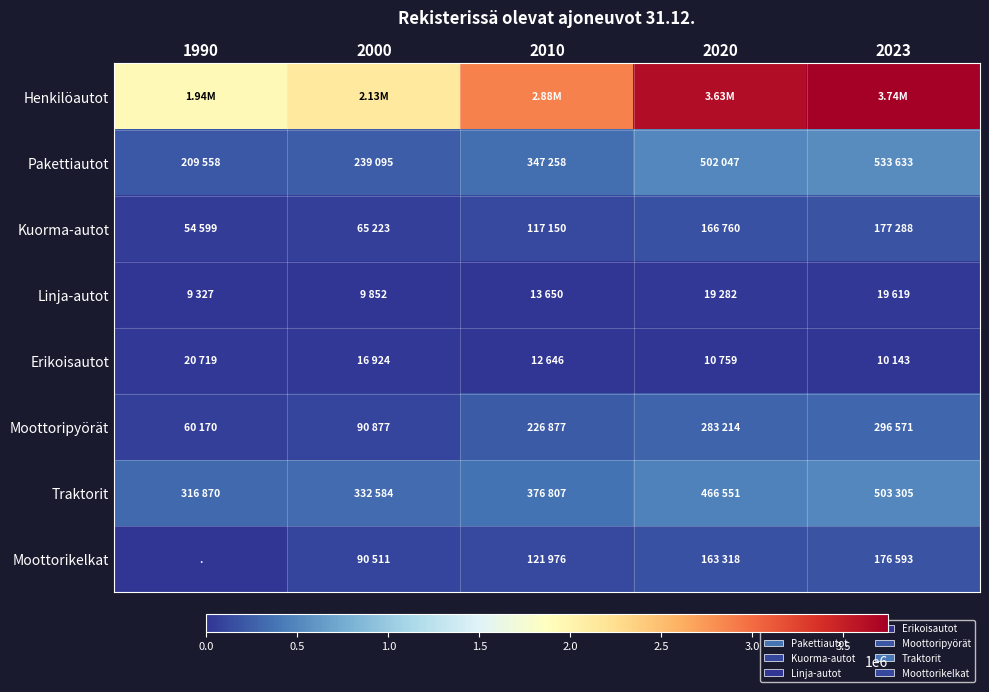

How many data points does each series have?

5